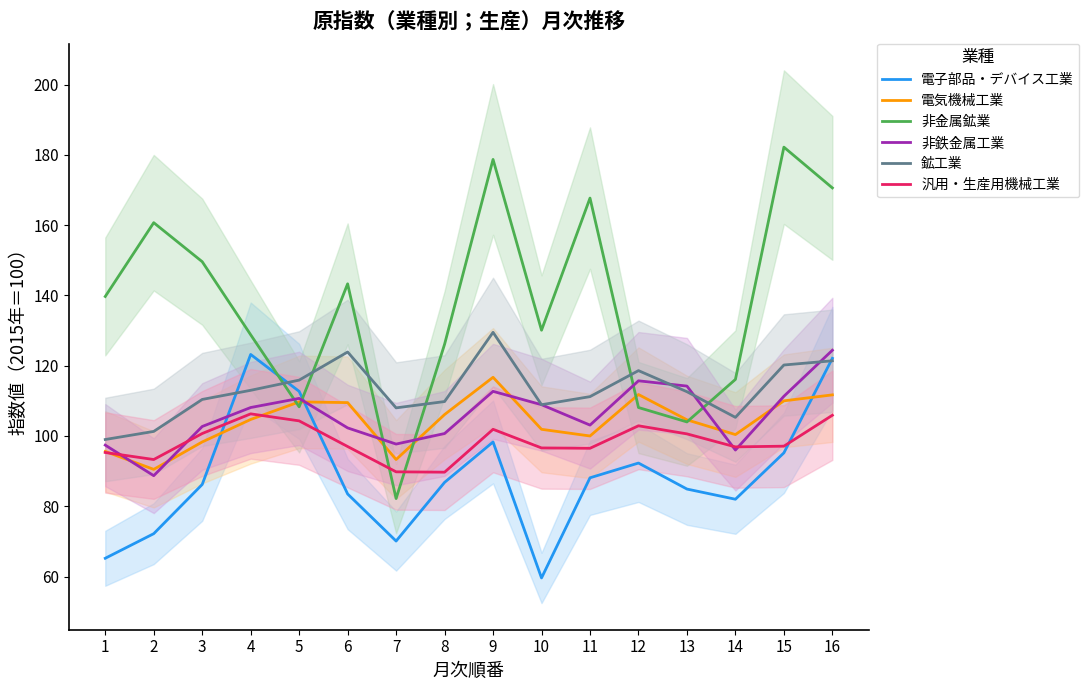

Is it true that 非金属鉱業 equals 139.7 at 1?

True